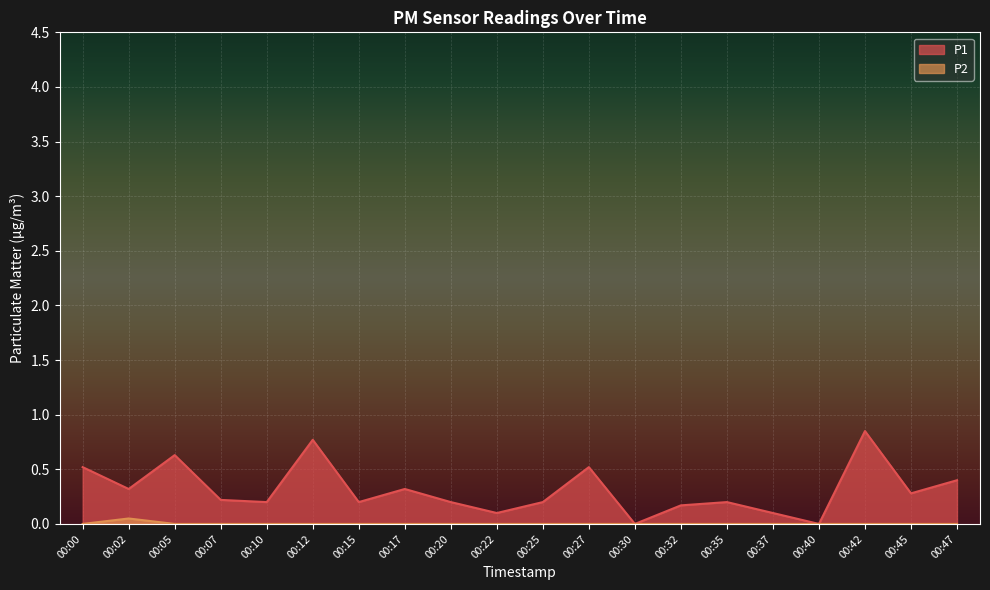

At which category is the sum across all series the highest?

00:42